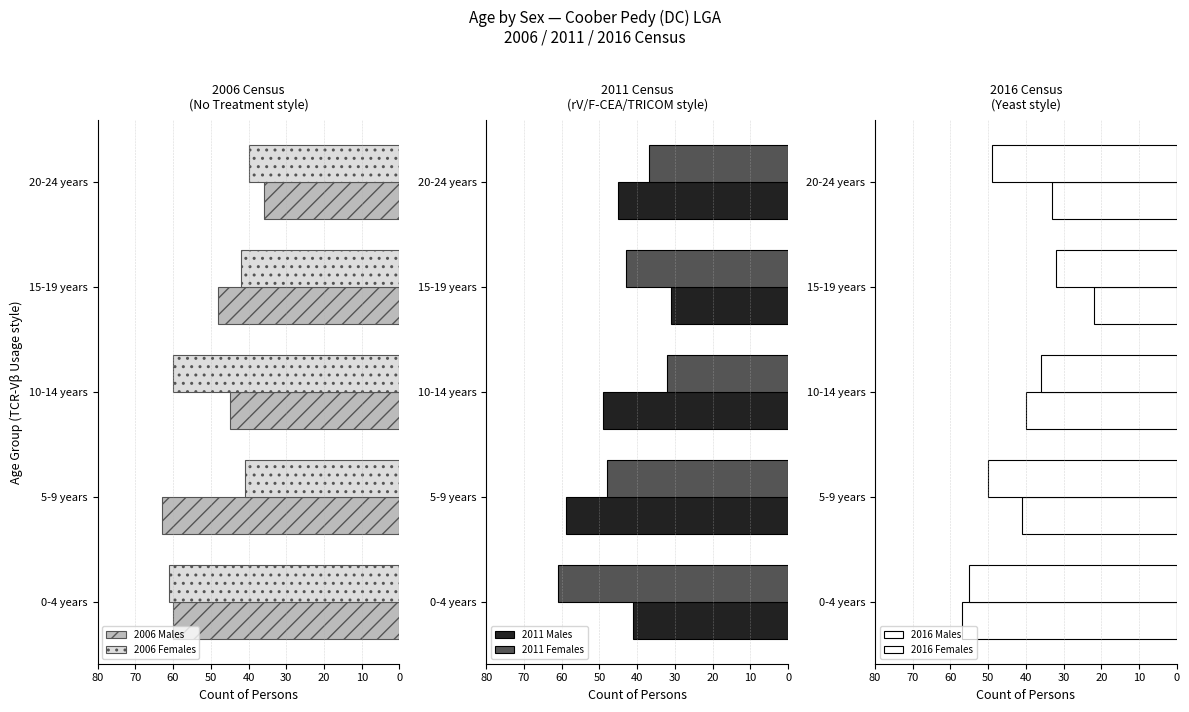

What is the maximum value for 2006 Males?

63